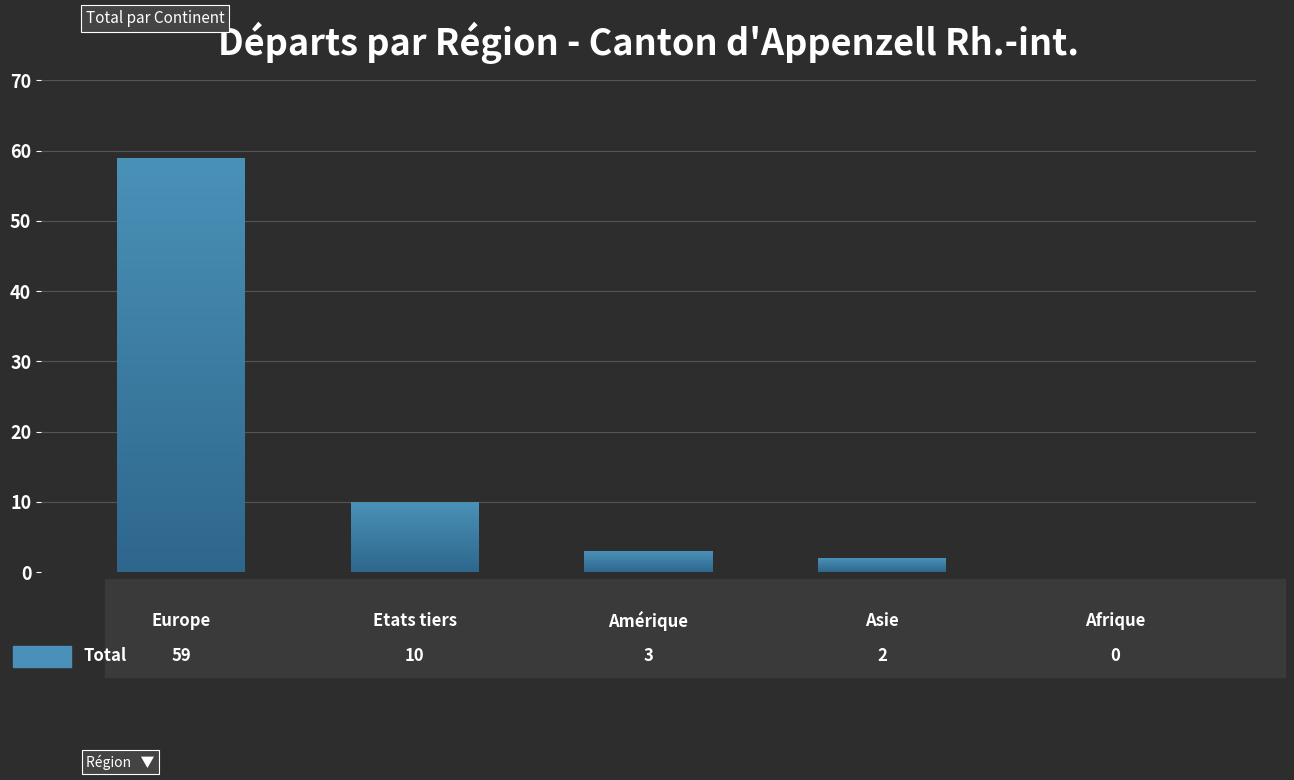

Reading left to right, transcribe all the data shown in this chart.

Europe=59	Etats tiers=10	Amérique=3	Asie=2	Afrique=0